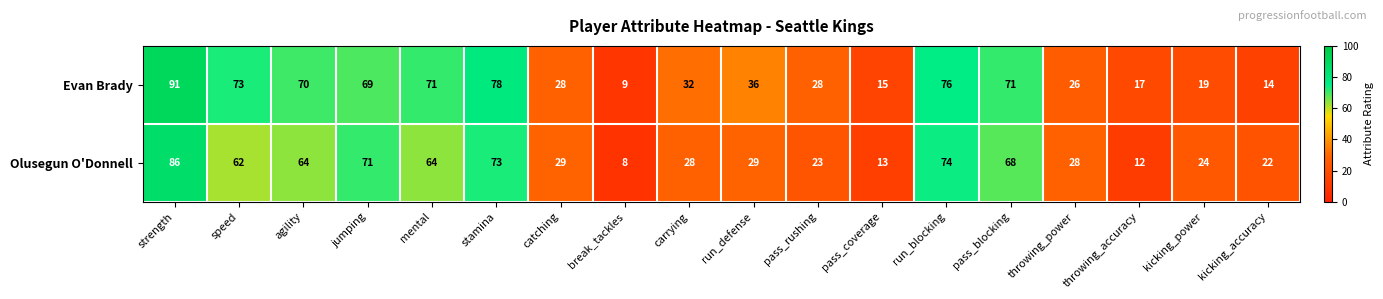

Count the number of data series in this chart.

2